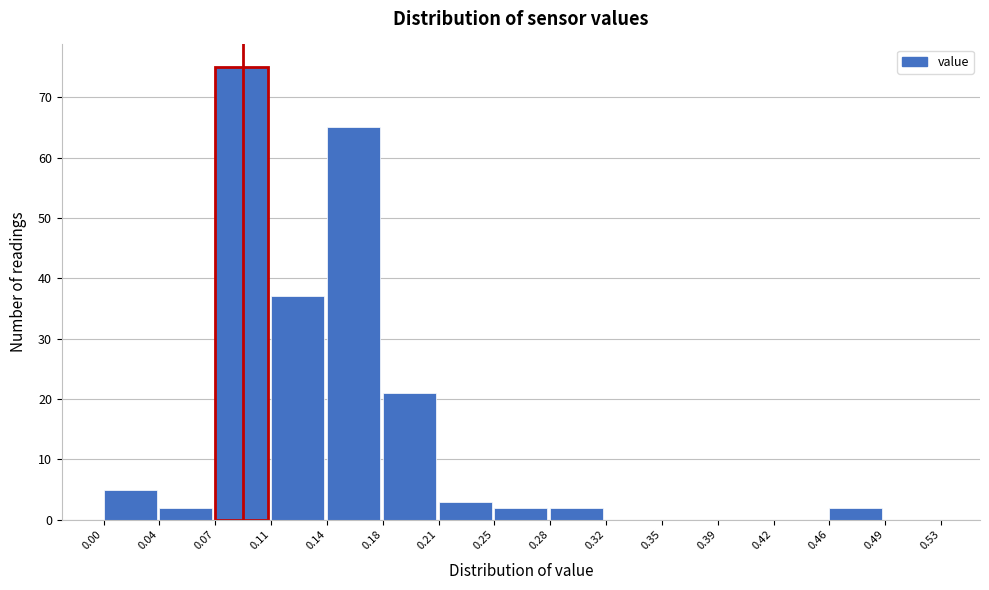

Over which range of the x-axis is the bar tallest?

0.07 to 0.11